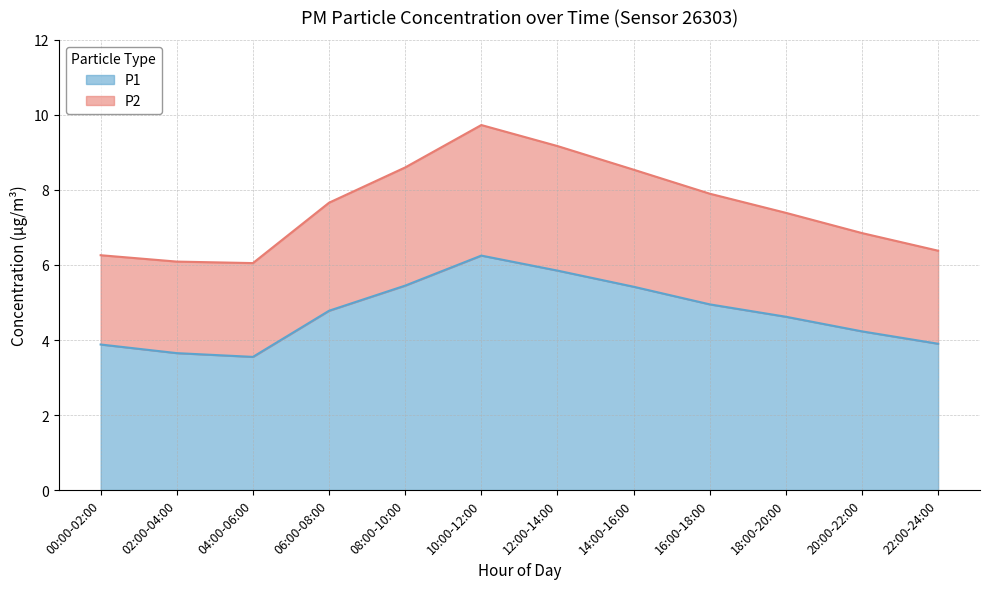

True or false: the data has more than 0 interior local peaks.

True